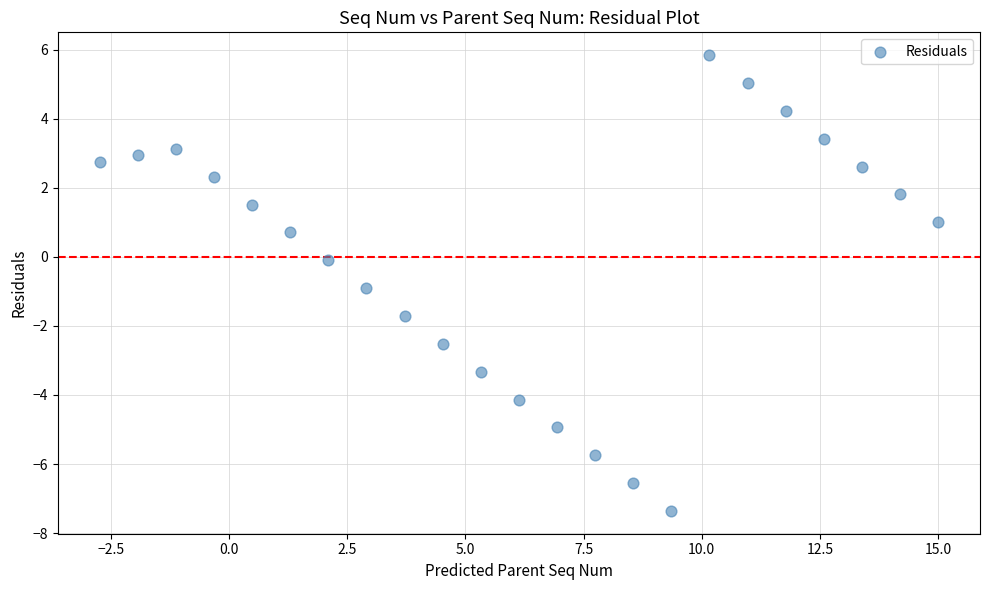

What is the range of Y values (max minus min)?

13.2